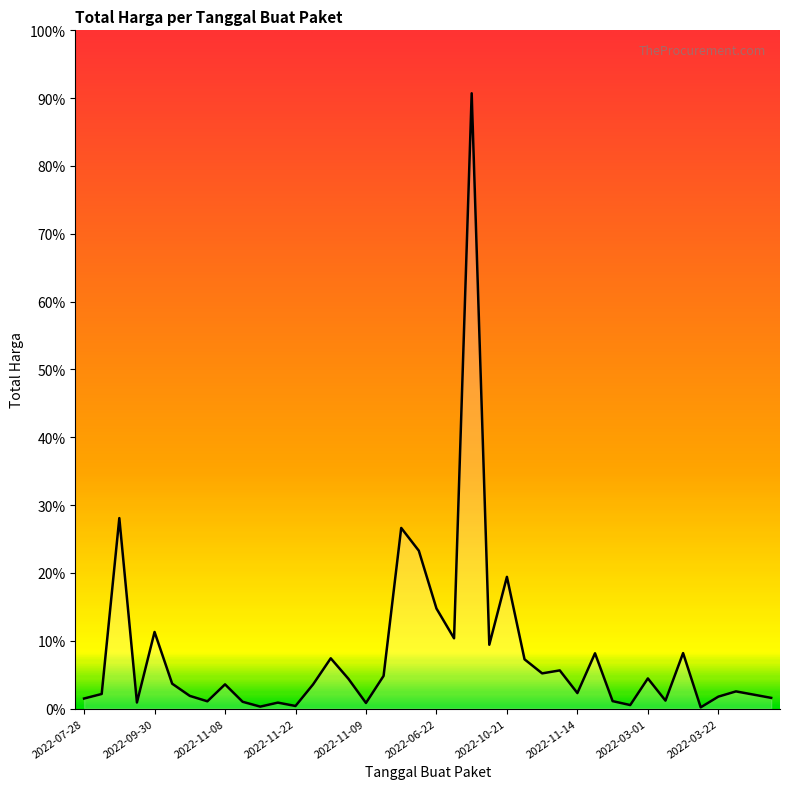

Where is the data nearest to the value 613538875?

2022-08-15